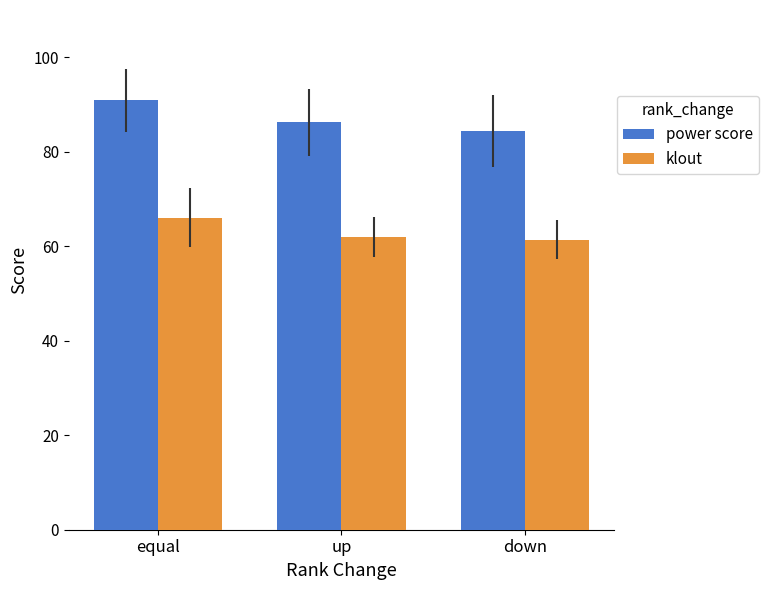

What is the total value across all series at down?

145.9